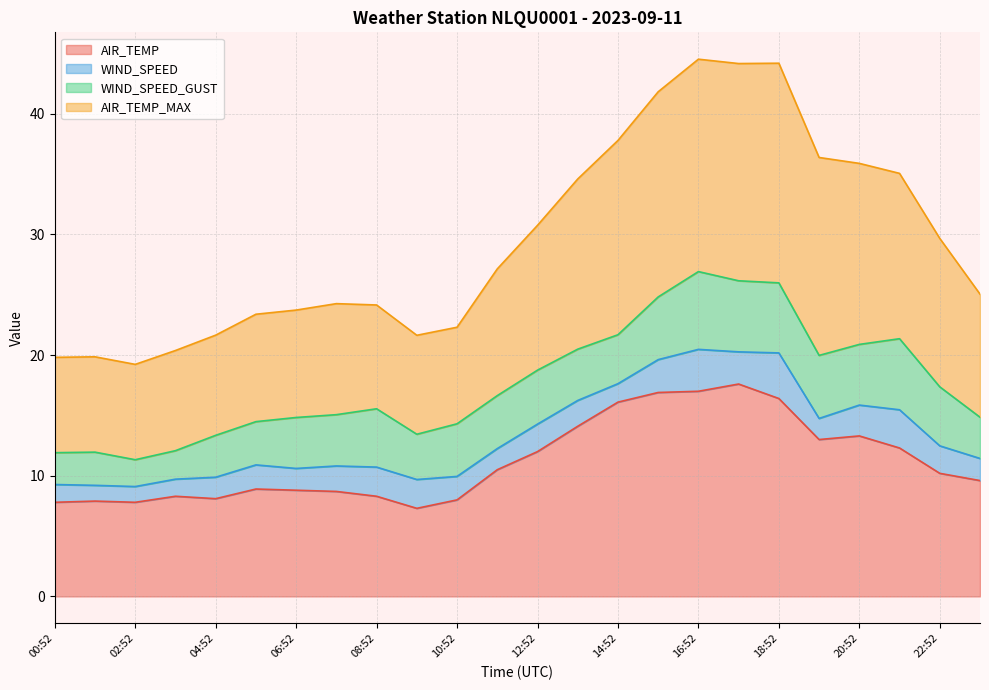

At which label does AIR_TEMP_MAX reach its minimum?

02:52